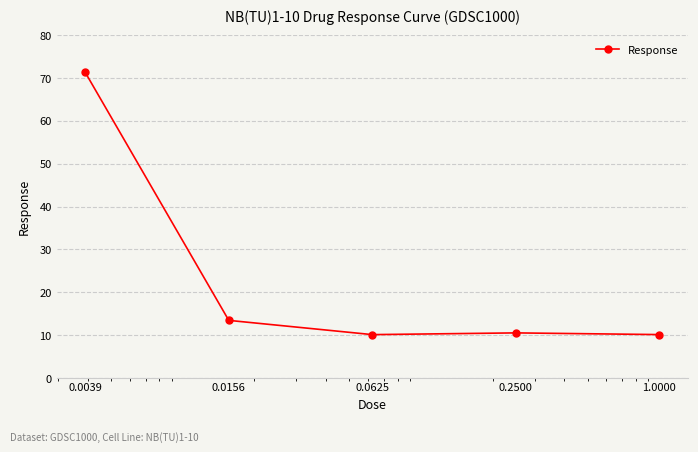

What is the minimum value shown in the chart?

10.1